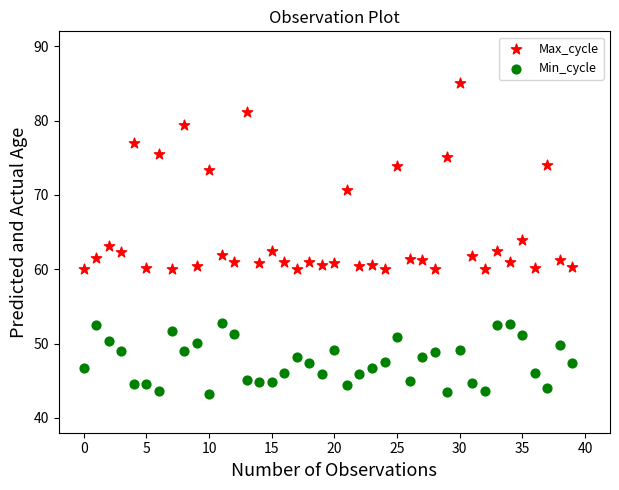

Which series has the largest Y range (max minus min)?

Max_cycle